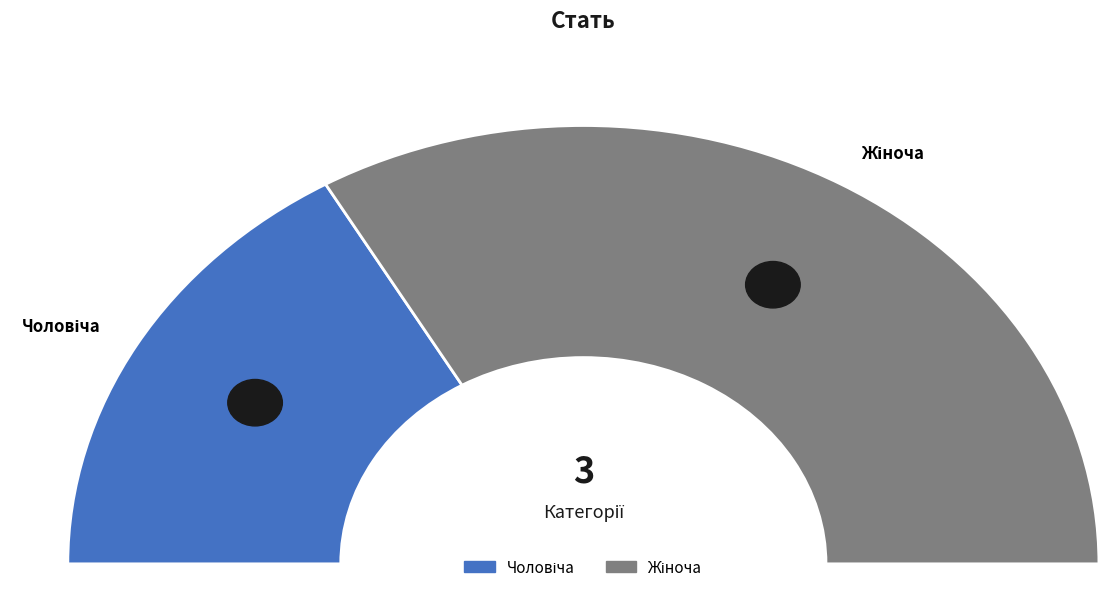

True or false: Жіноча accounts for 67% of the total.

True